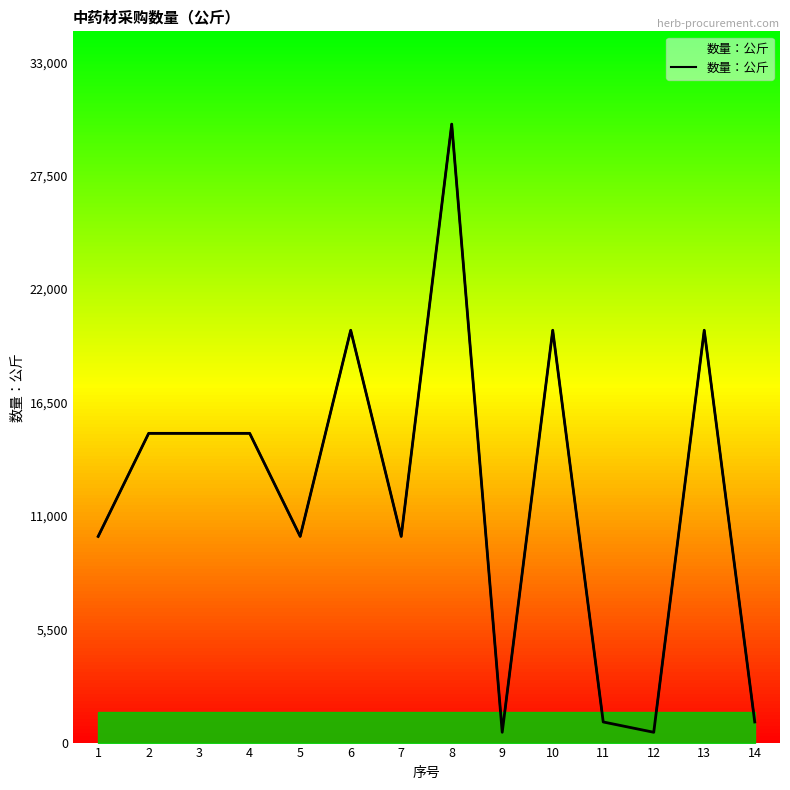

What is the average value?

12000